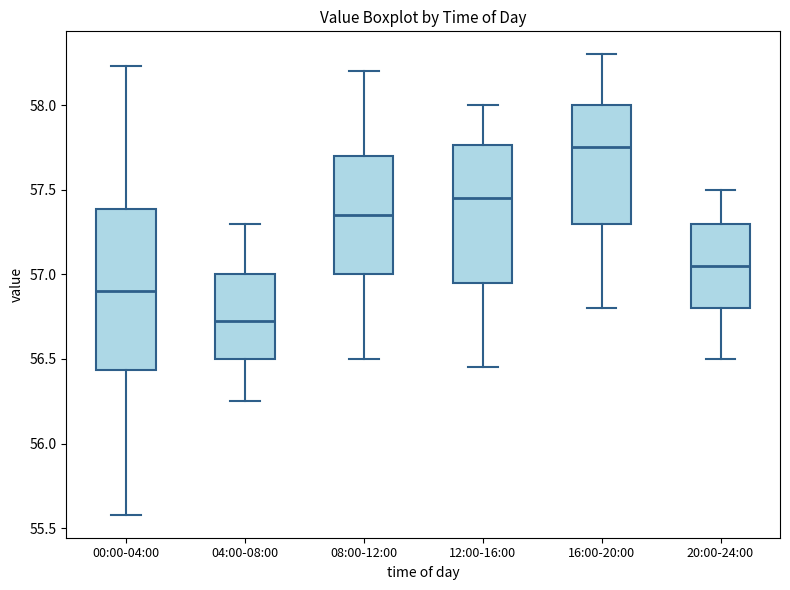

Reading left to right, read every box against the y-axis: the position of its median line, the range the box covers, and the ends of its whiskers. The values are not printed on the chart, so give them approximately, as read against the axis.

00:00-04:00: median 56.90, box 56.45 to 57.40, whiskers 55.60 to 58.25
04:00-08:00: median 56.75, box 56.50 to 57.00, whiskers 56.25 to 57.30
08:00-12:00: median 57.35, box 57.00 to 57.70, whiskers 56.50 to 58.20
12:00-16:00: median 57.45, box 56.95 to 57.75, whiskers 56.45 to 58.00
16:00-20:00: median 57.75, box 57.30 to 58.00, whiskers 56.80 to 58.30
20:00-24:00: median 57.05, box 56.80 to 57.30, whiskers 56.50 to 57.50